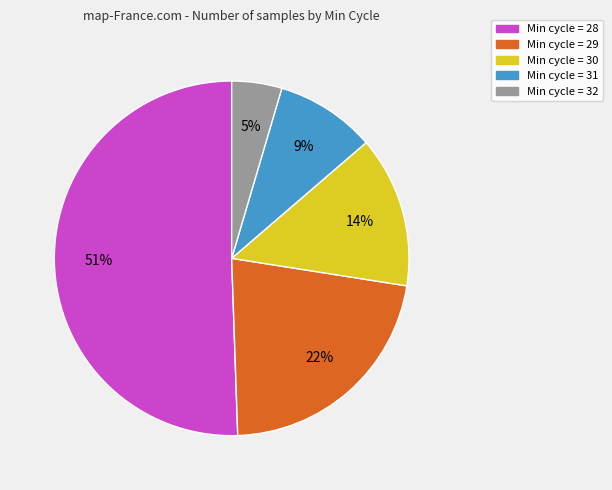

To the nearest percent, what is the average slice percentage?

20%